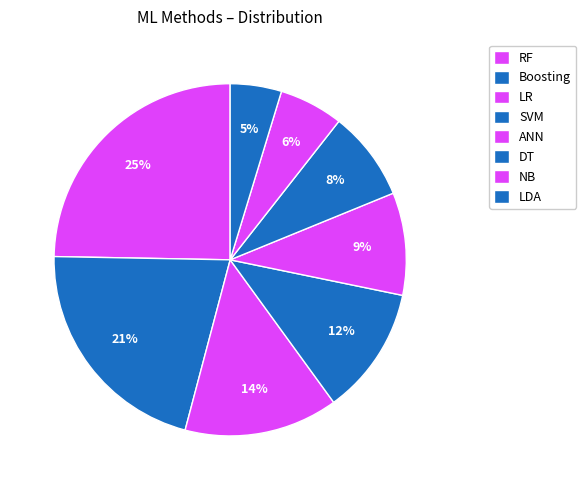

Count the number of slices in the pie.

8